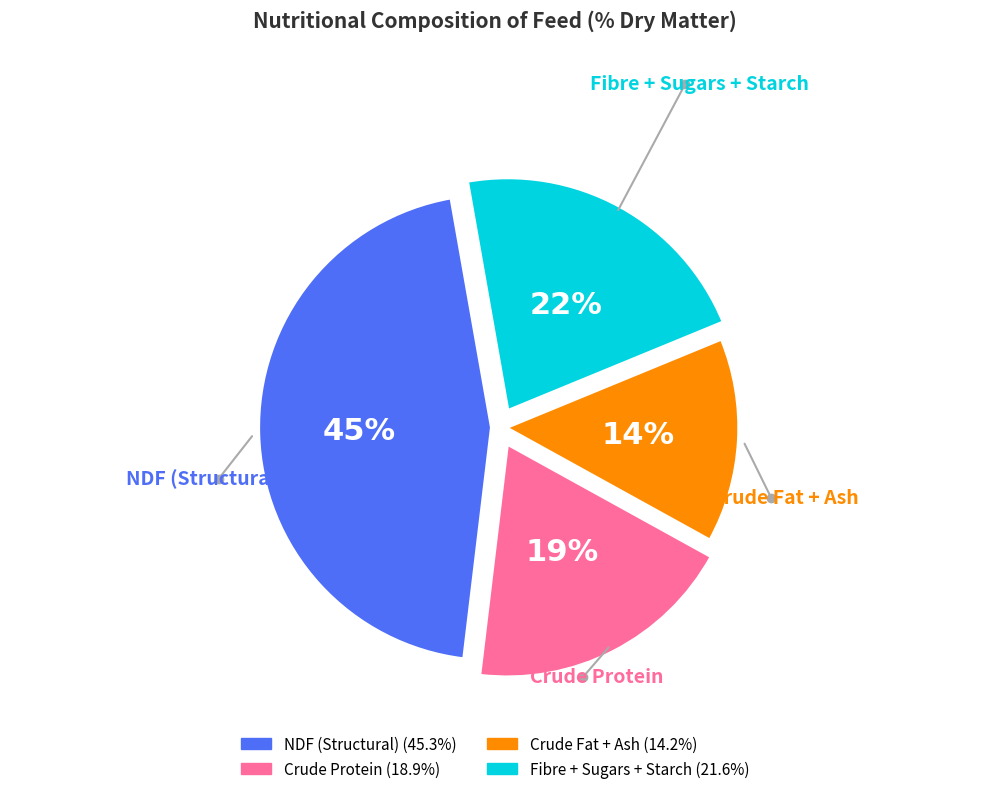

Count the number of slices in the pie.

4